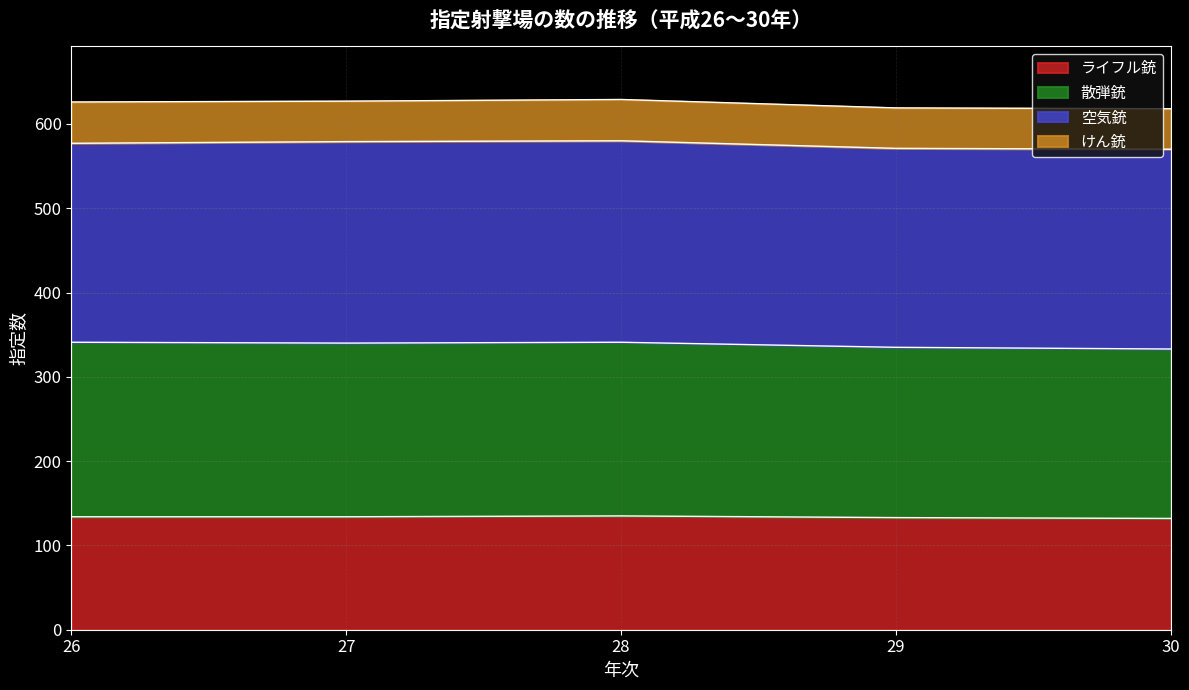

What is the total value across all series at 29?

619